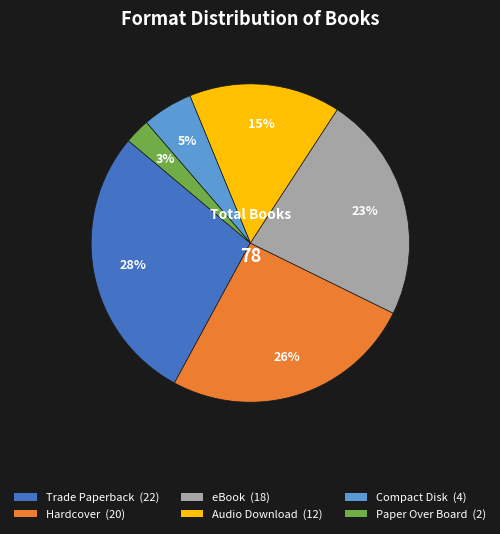

Does eBook account for over 50% of the chart?

No